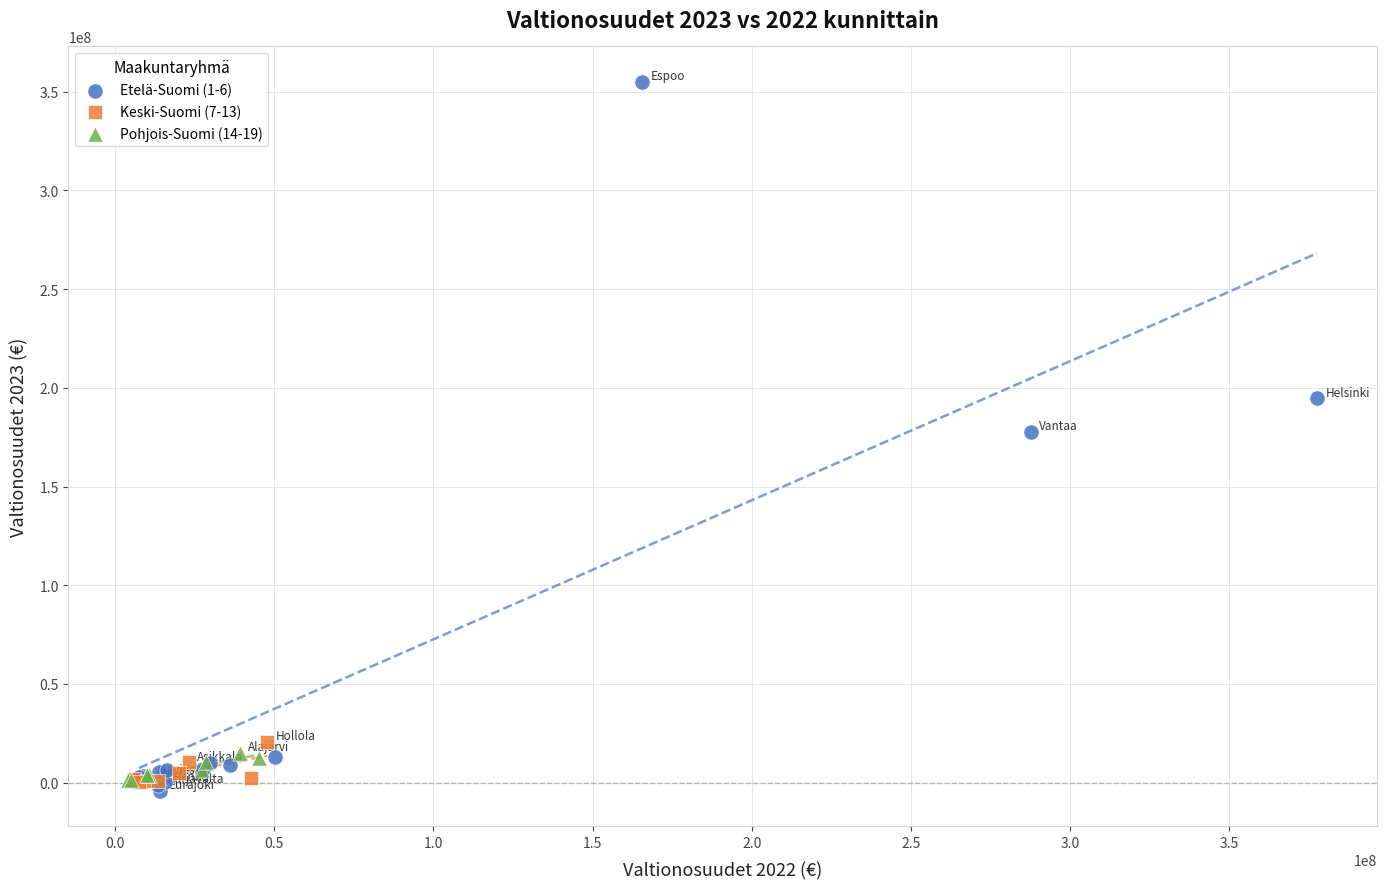

Which series has the widest spread of Y values?

Etelä-Suomi (1-6)